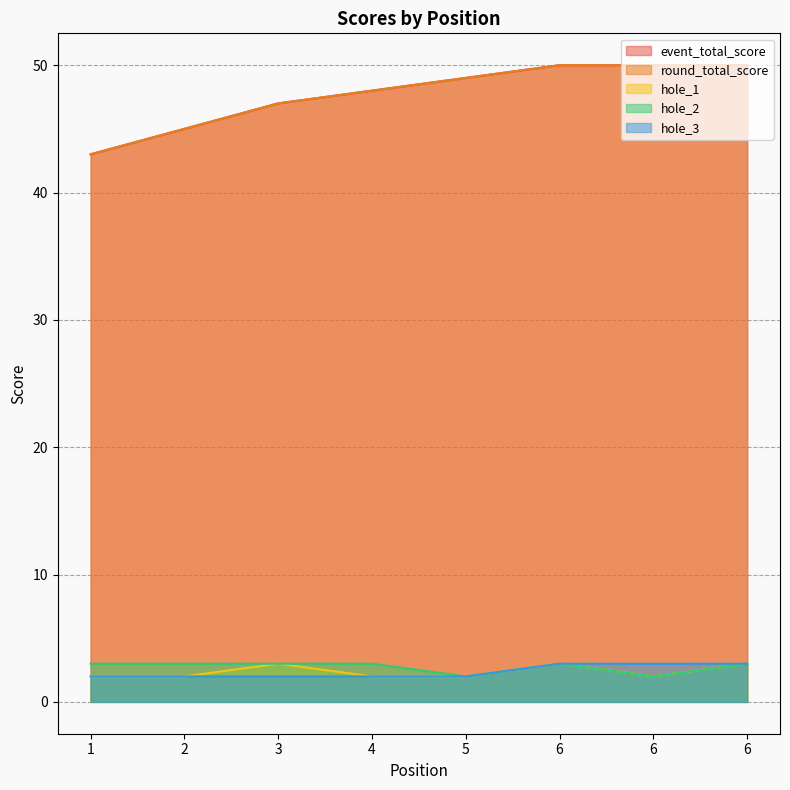

Reading left to right, what are all the values shown in this chart?

event_total_score: 43	45	47	48	49	50	50	50
round_total_score: 43	45	47	48	49	50	50	50
hole_1: 2	2	3	2	2	3	2	3
hole_2: 3	3	3	3	2	3	2	3
hole_3: 2	2	2	2	2	3	3	3